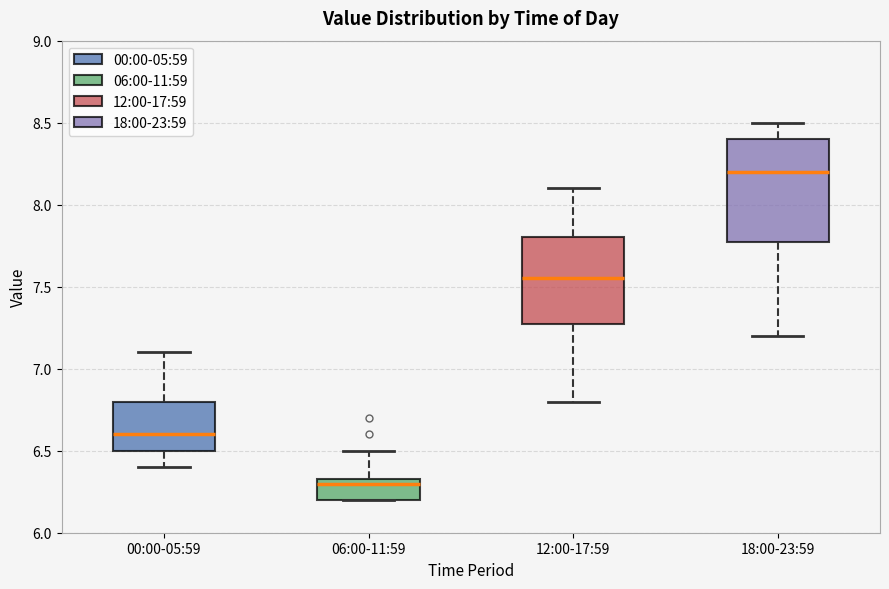

Reading left to right, transcribe this box plot: for each box, give where its median line is, the range the box spans, and where its two whiskers end, as read against the y-axis. The values are not printed on the chart, so give them approximately, as read against the axis.

00:00-05:59: median 6.60, box 6.50 to 6.80, whiskers 6.40 to 7.10
06:00-11:59: median 6.30, box 6.20 to 6.35, whiskers 6.20 to 6.50
12:00-17:59: median 7.55, box 7.30 to 7.80, whiskers 6.80 to 8.10
18:00-23:59: median 8.20, box 7.80 to 8.40, whiskers 7.20 to 8.50